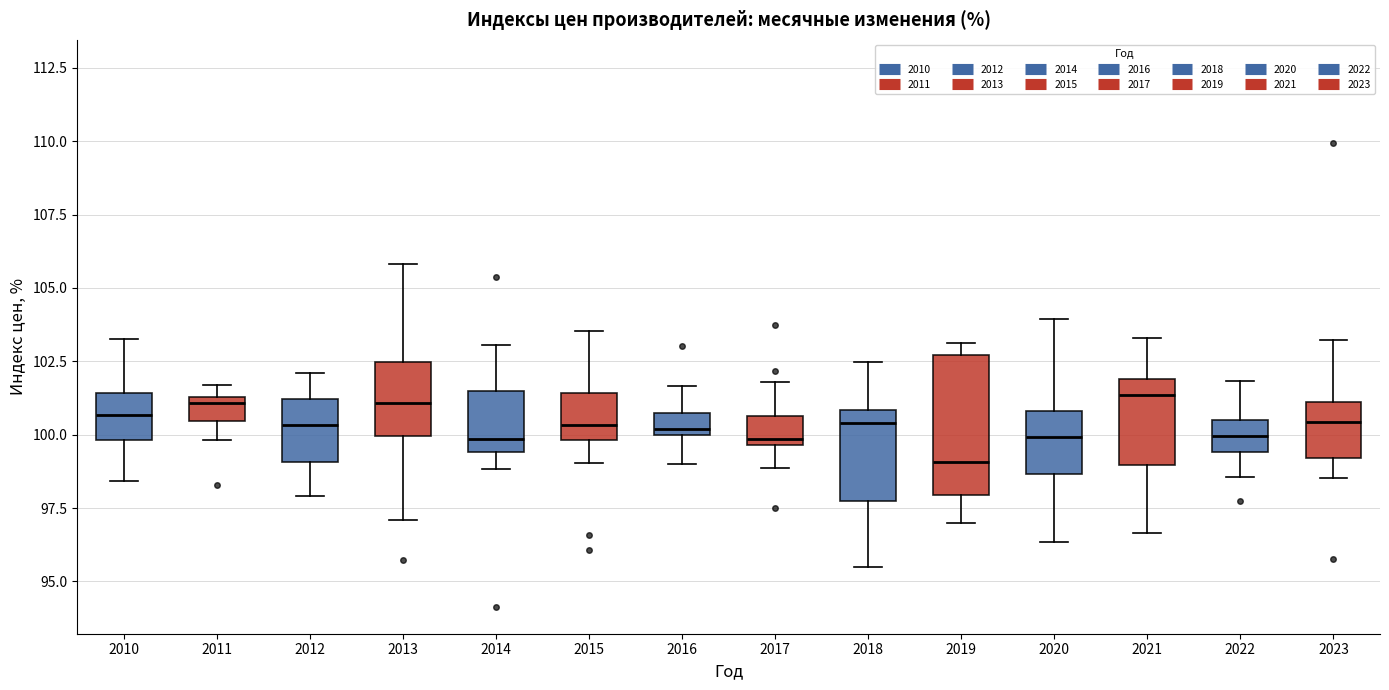

Which box is the tallest, from its lower edge to its upper edge?

2019